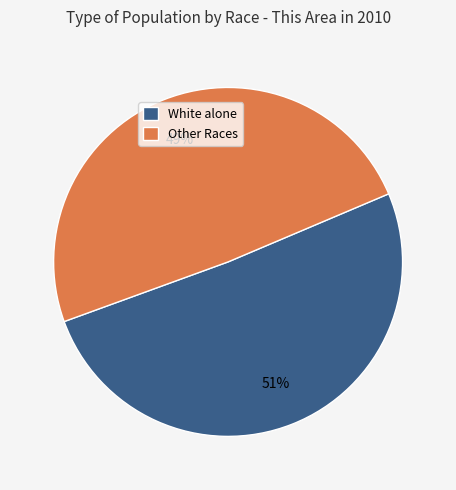

Combined, do Other Races and White alone account for over 50%?

Yes